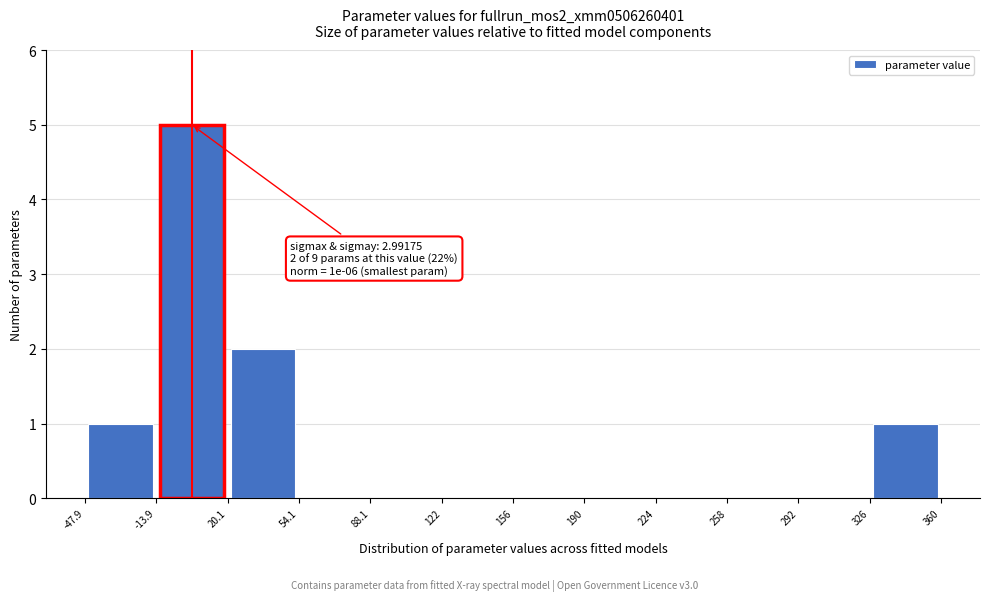

Over which range of the x-axis is the bar tallest?

-13.9 to 20.1